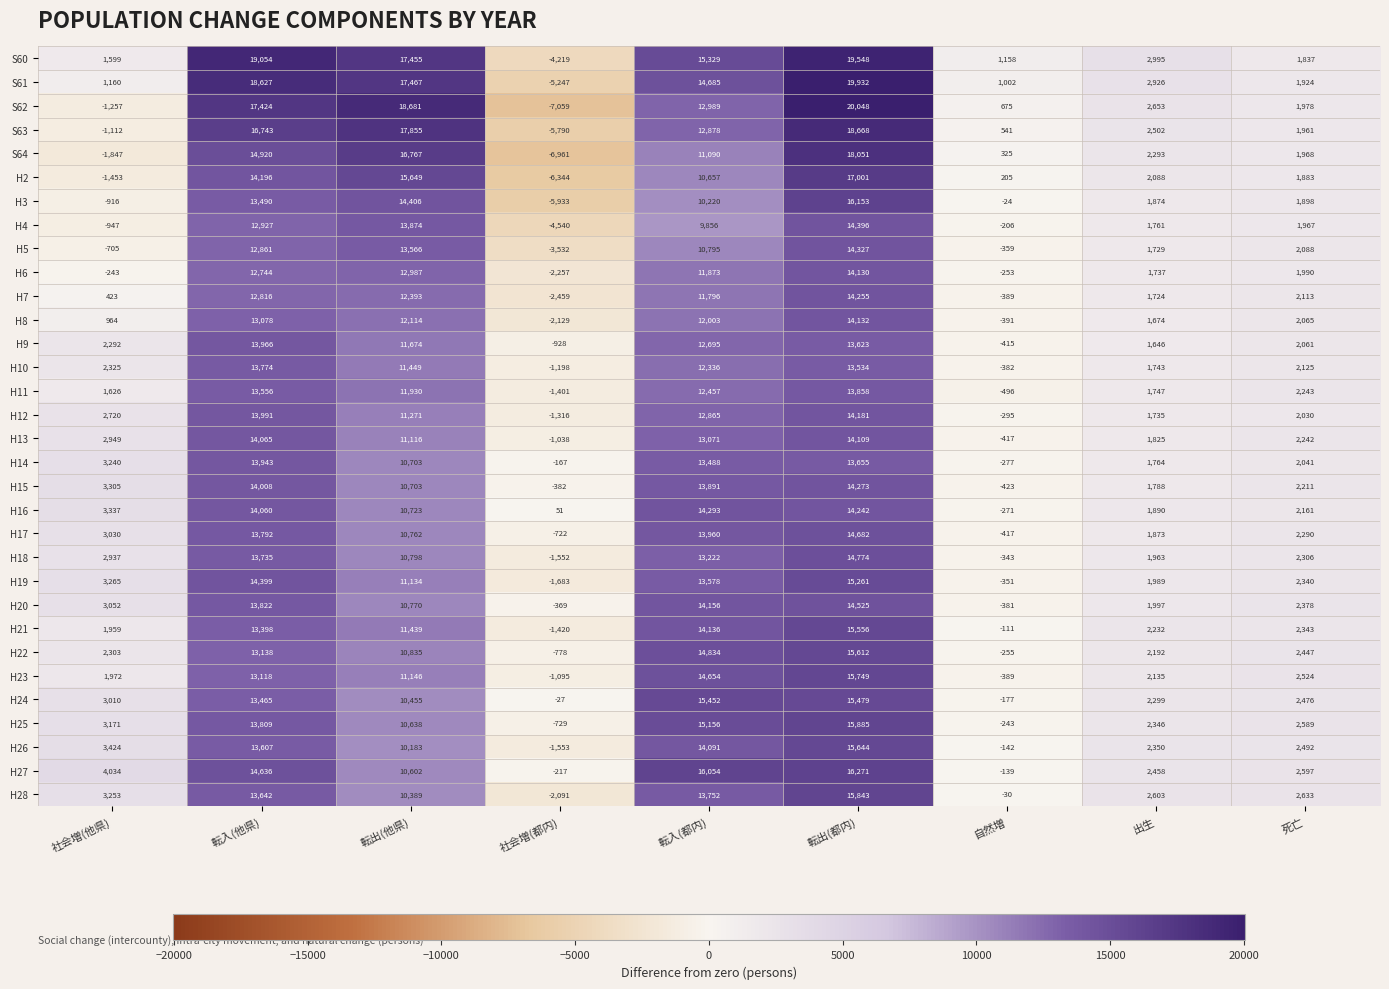

Count the number of data series in this chart.

32